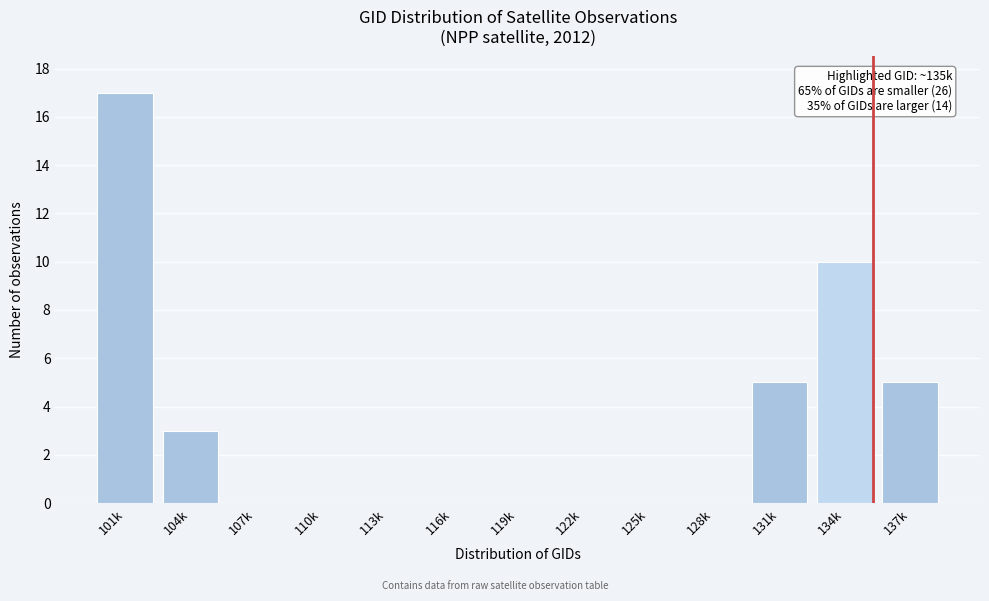

Reading left to right, transcribe all the data shown in this chart.

101k=17	104k=3	107k=0	110k=0	113k=0	116k=0	119k=0	122k=0	125k=0	128k=0	131k=5	134k=10	137k=5